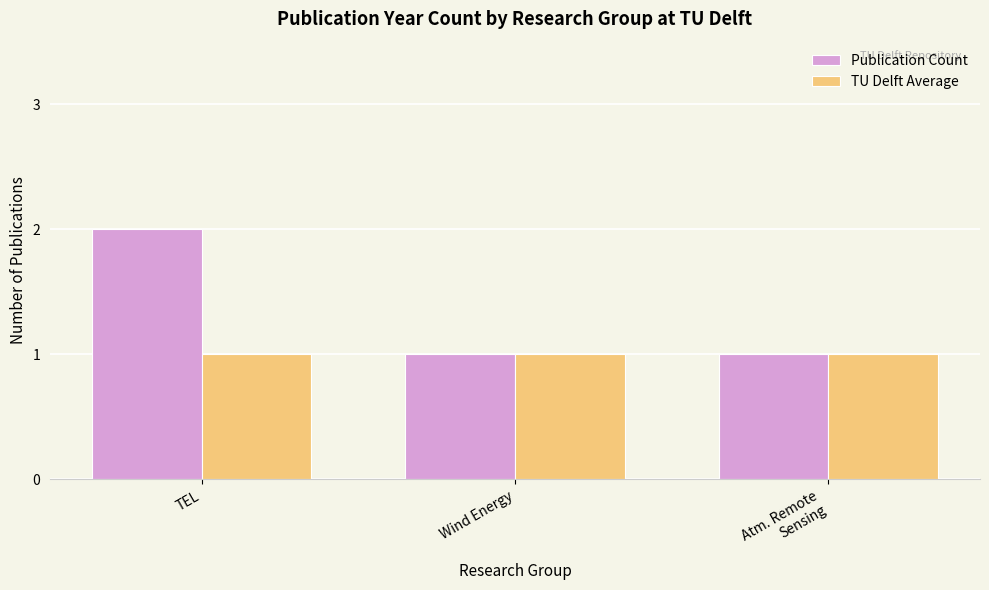

What is the label of the 1st bar from the right?

Atm. Remote
Sensing